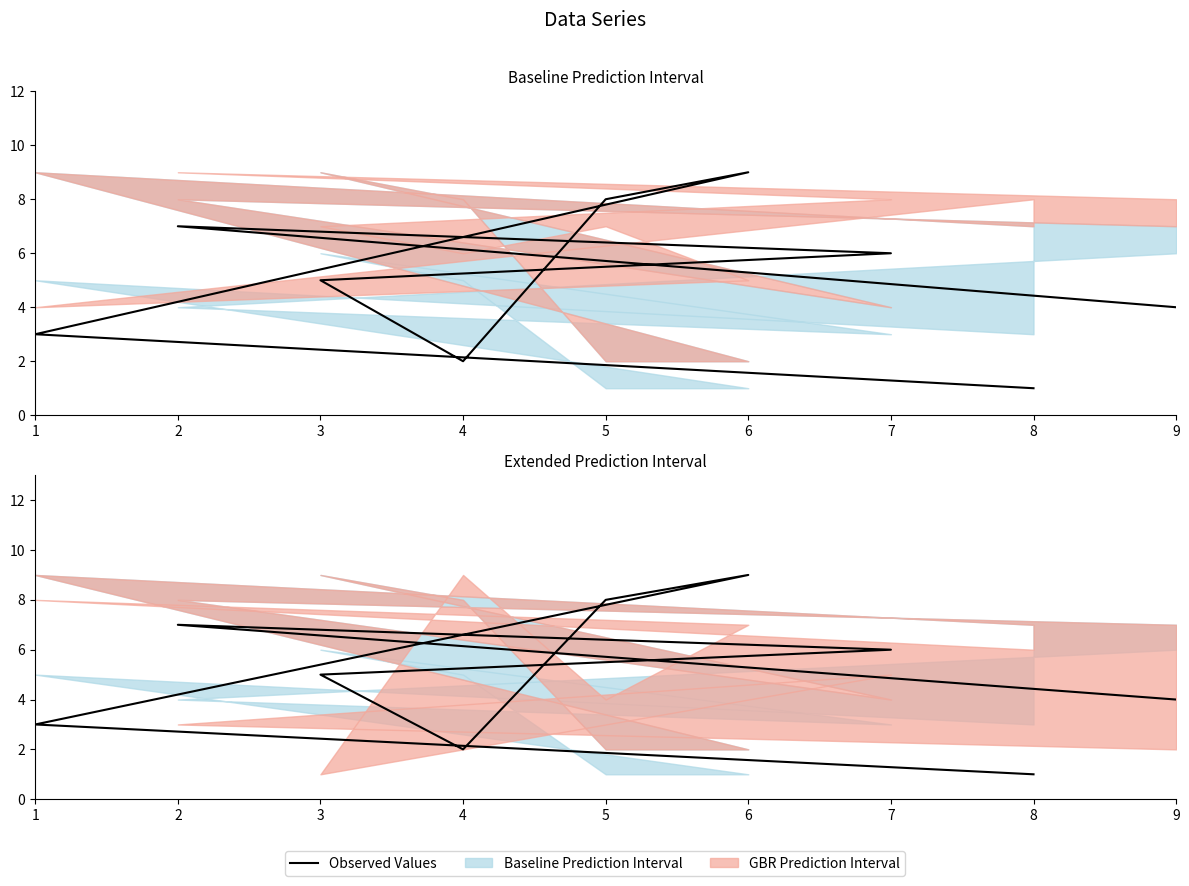

The value at 2 is 7. True or false?

True